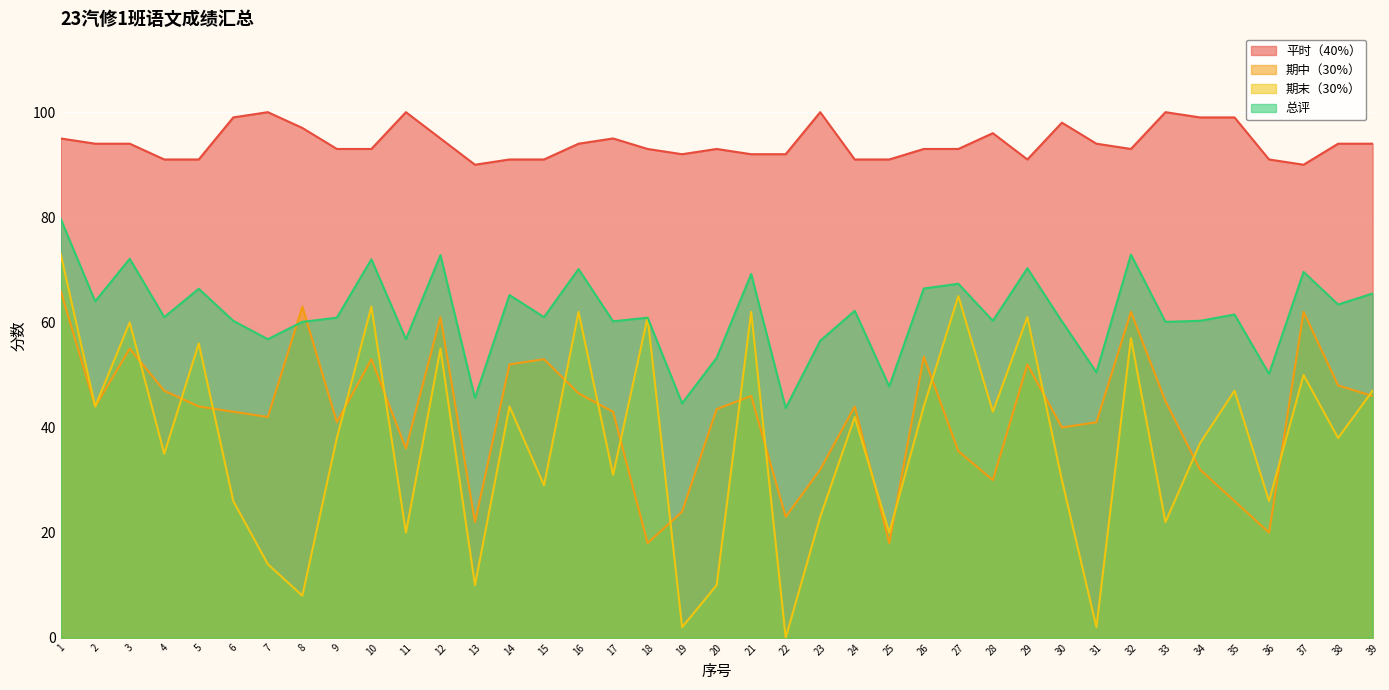

True or false: 平时（40%） has more than 1 points higher than both neighbors.

True